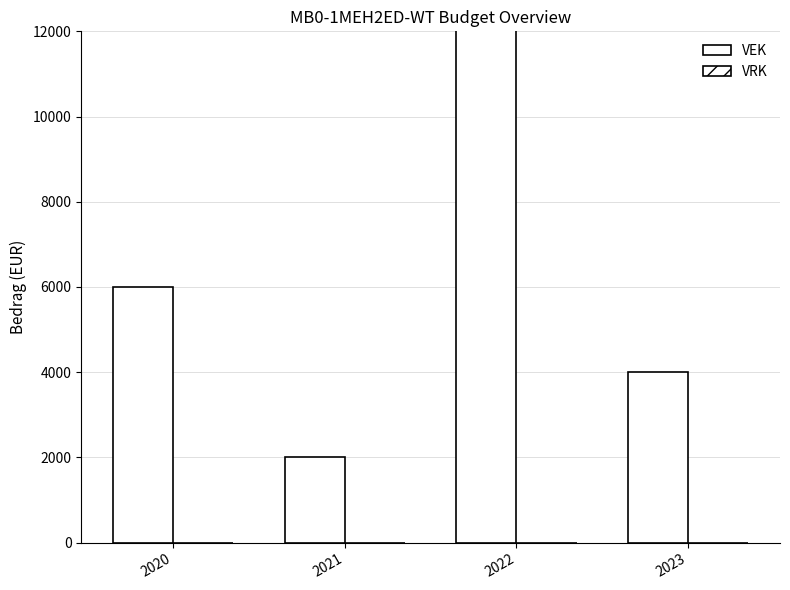

What is the difference between the highest and lowest values at 2020?

6000